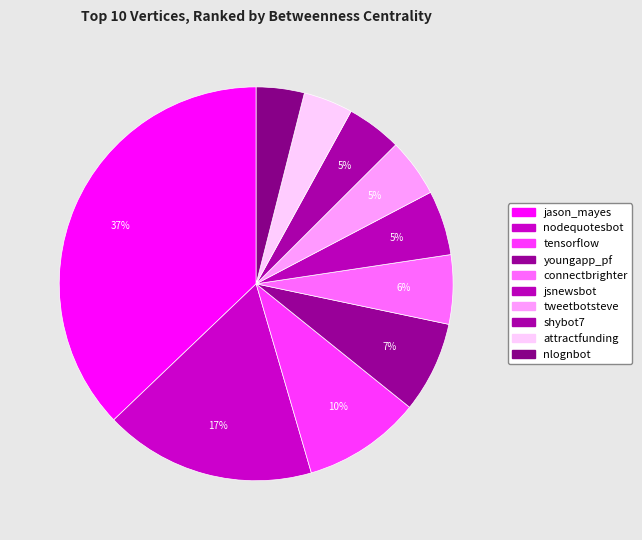

Rank the categories by value from highest to lowest.

jason_mayes, nodequotesbot, tensorflow, youngapp_pf, connectbrighter, jsnewsbot, tweetbotsteve, shybot7, attractfunding, nlognbot